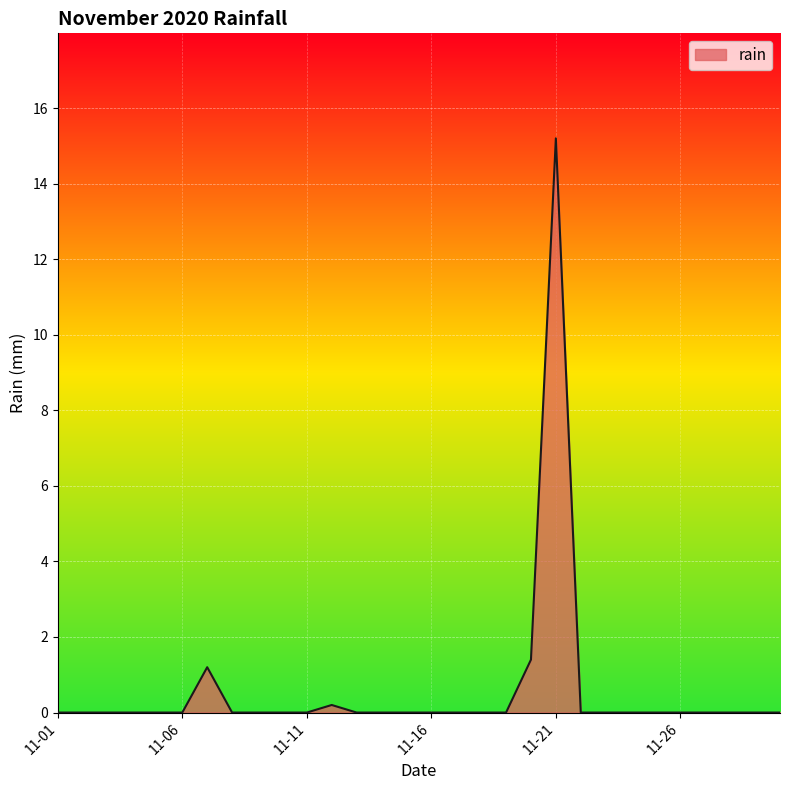

What is the maximum value shown in the chart?

15.2